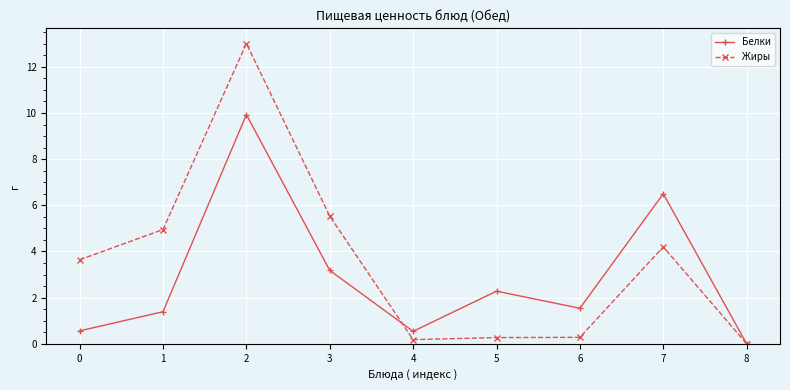

Is it true that Жиры equals 21.4 at 2?

False